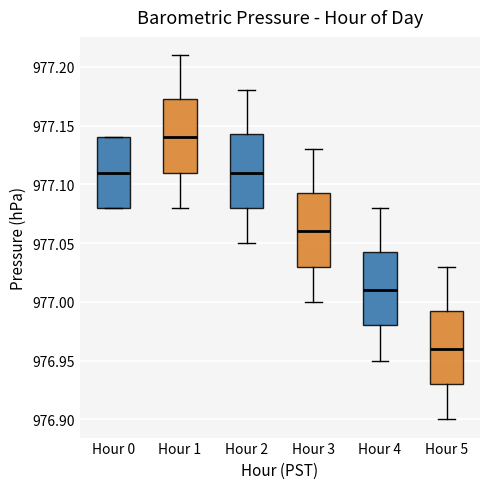

Where is the lower edge of the box for Hour 2 on the y-axis? The values are not printed on the chart, so give them approximately, as read against the axis.

977.080